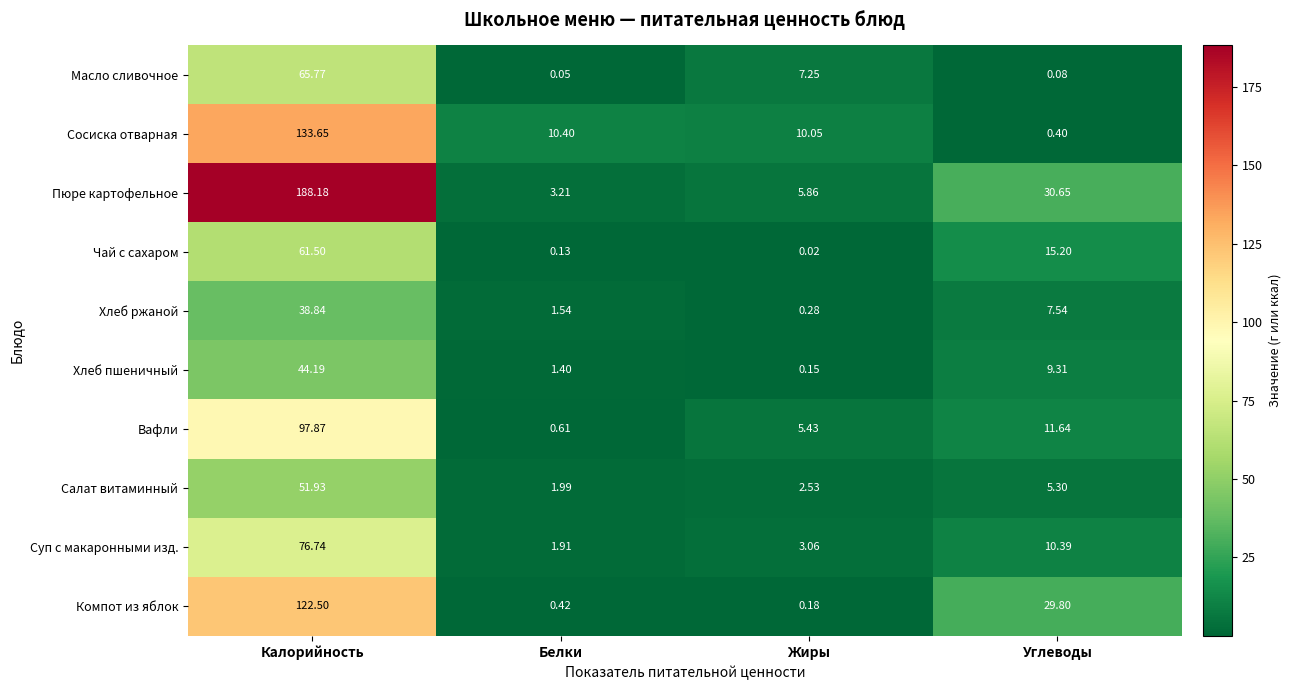

Between Калорийность and Углеводы, which series saw the biggest shift?

Пюре картофельное